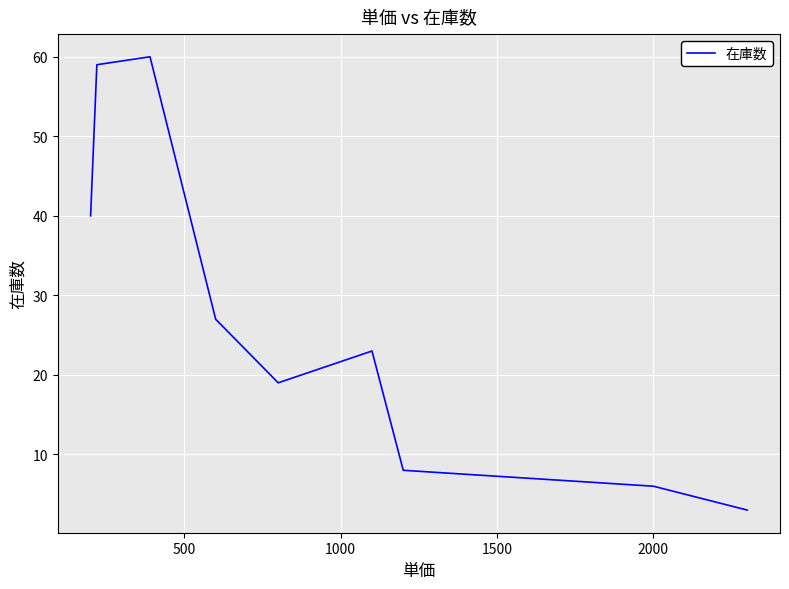

How many values are below 23?

4